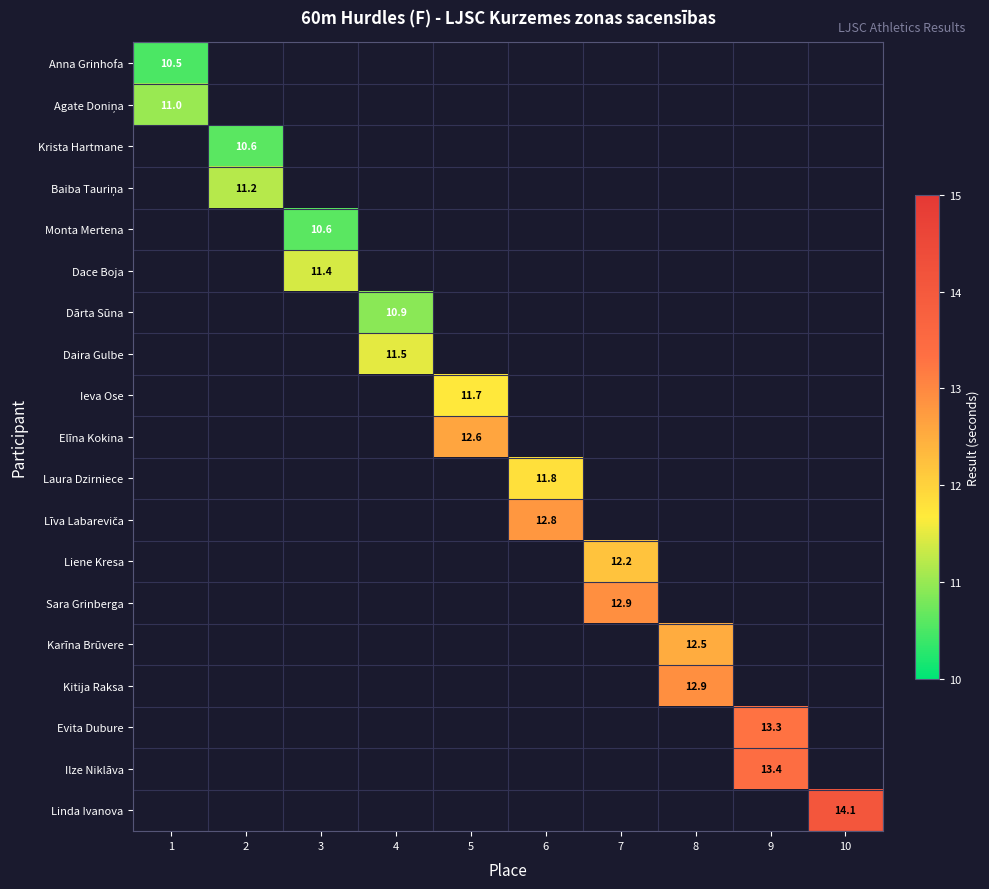

The Karīna Brūvere series shows 12.5 at 8. True or false?

True